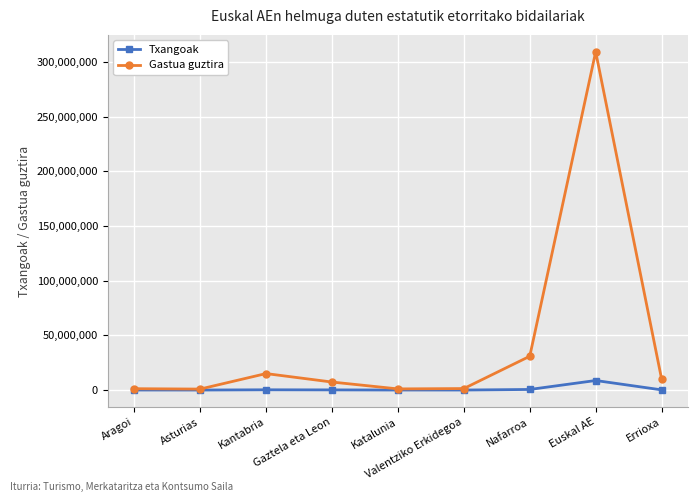

What is the highest value of the Gastua guztira series?

309389531